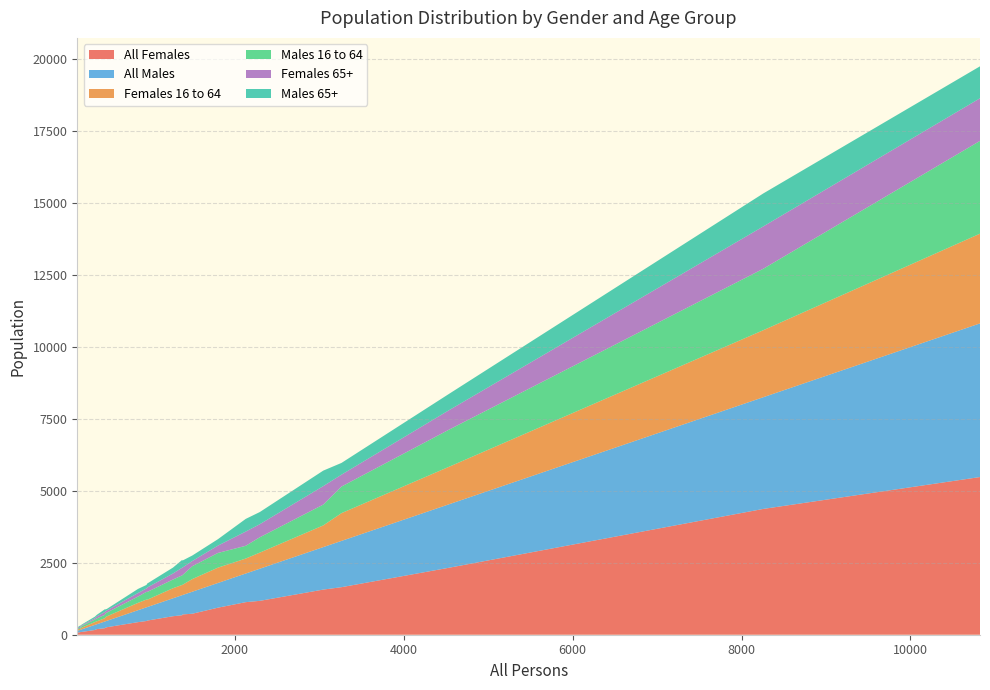

What is the maximum value for All Females?

5482